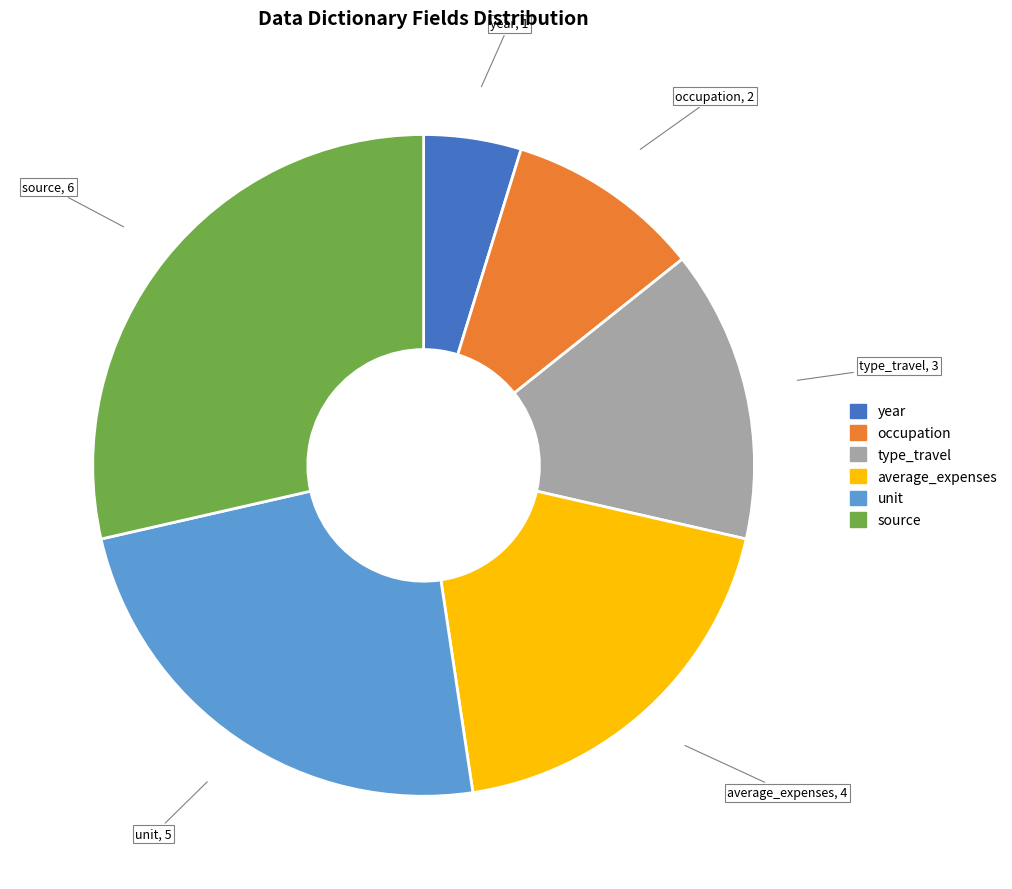

Does any single category account for the majority?

No